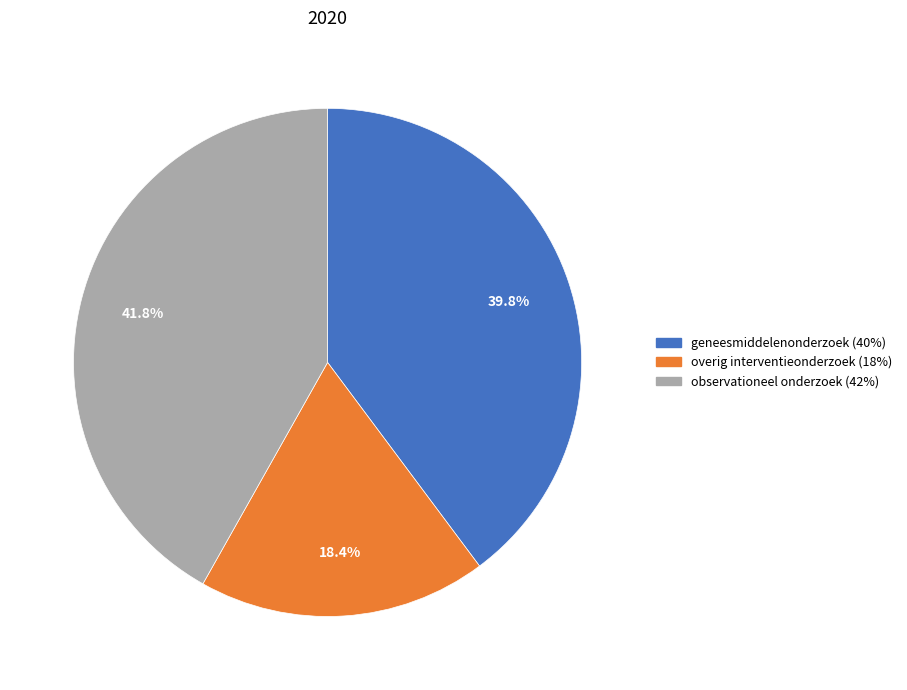

What is the smallest slice in the pie chart?

overig interventieonderzoek (18%)